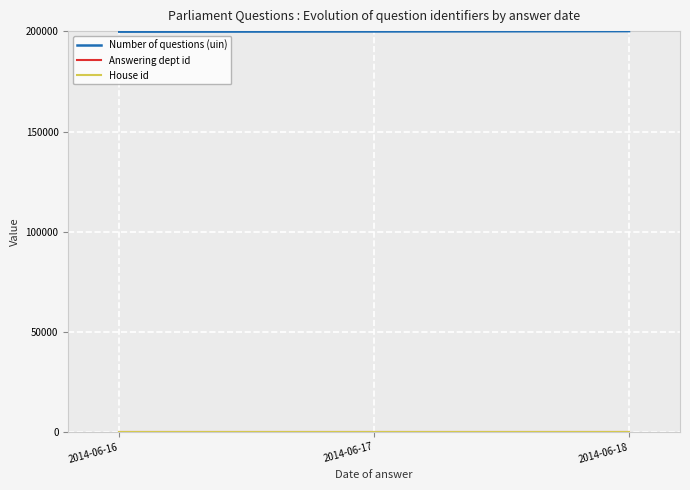

What is the difference between the highest and lowest values at 2014-06-16?

199843.0